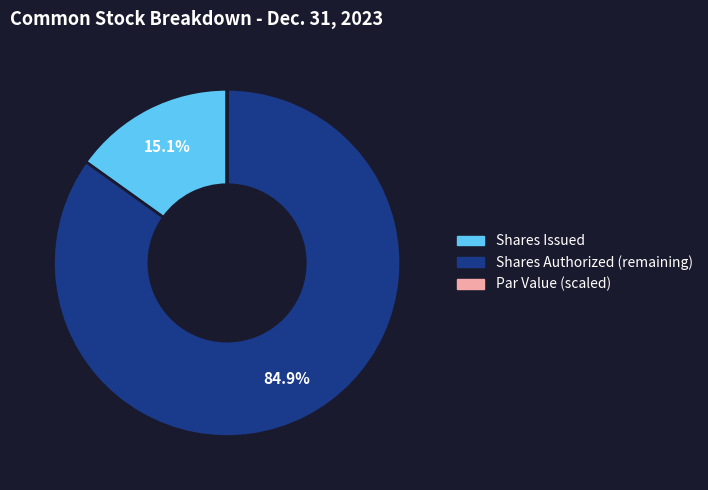

Which slice is the largest?

Shares Authorized (remaining)